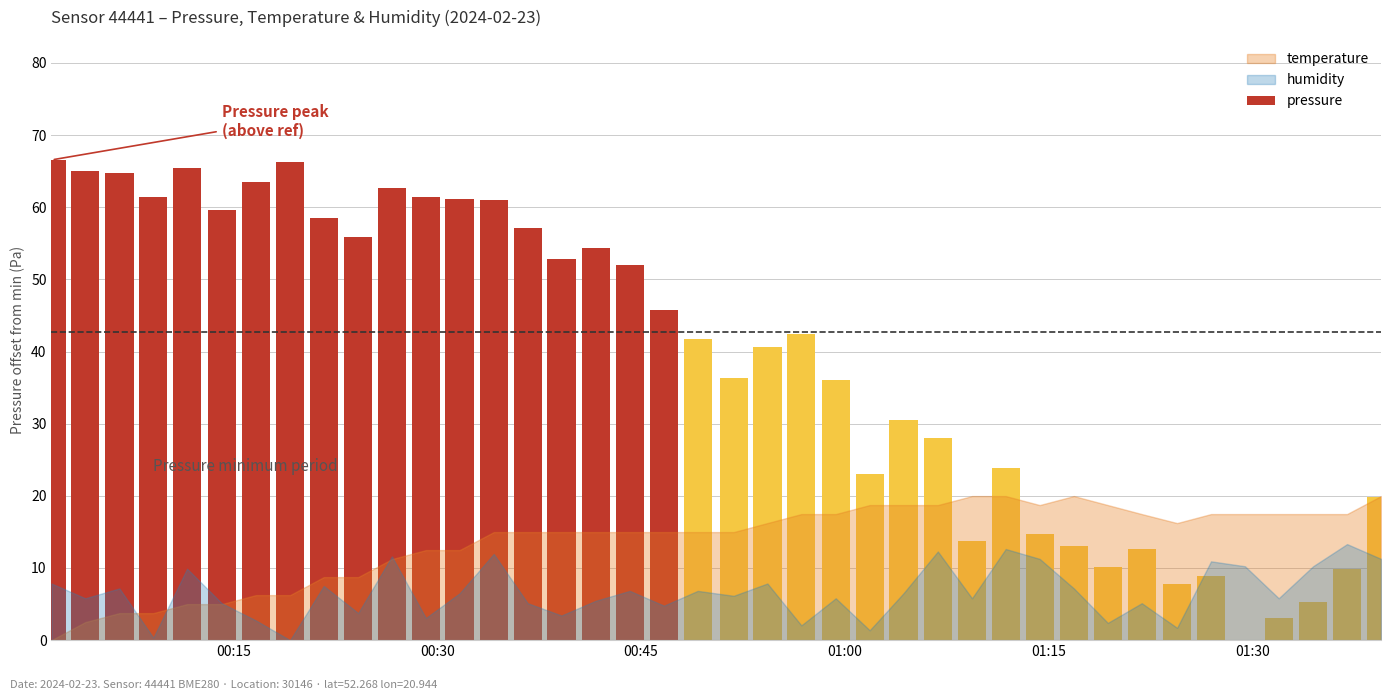

What is the sum of all values?

1556.6